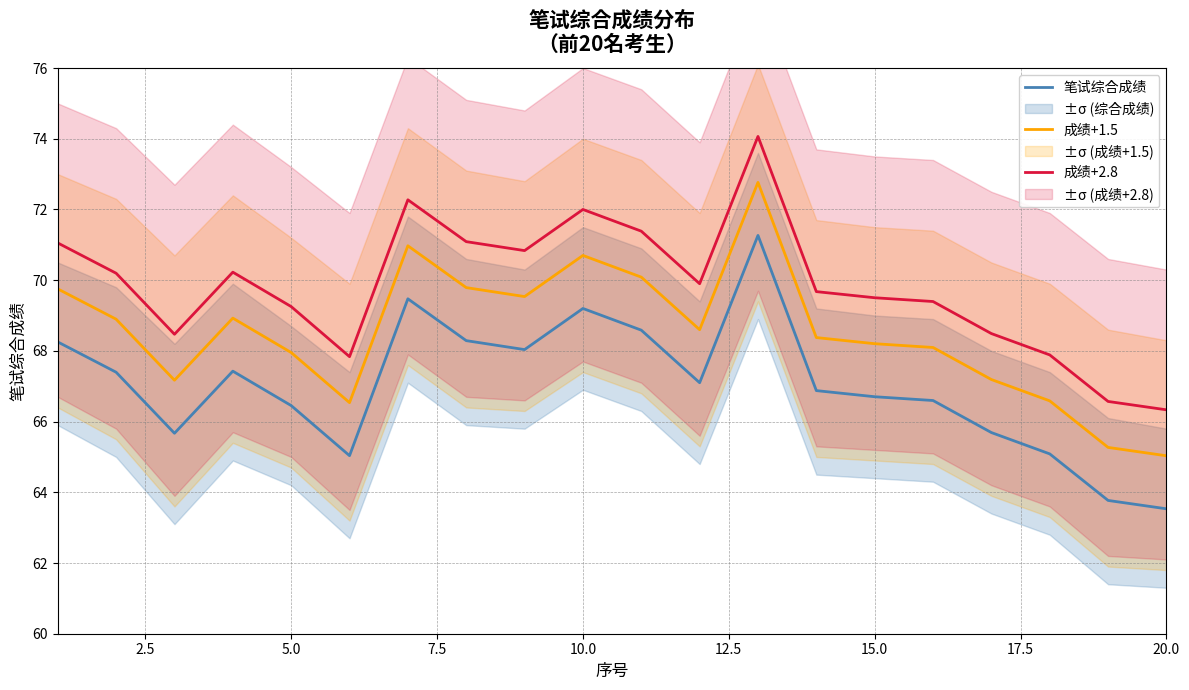

Which series has the widest spread of values?

笔试综合成绩